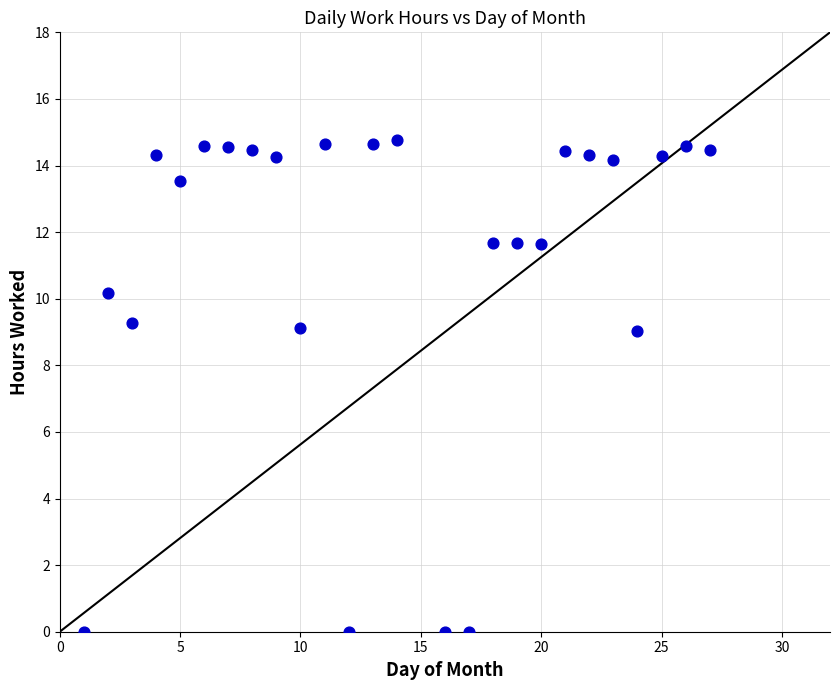

What is the range of Y values (max minus min)?

14.8